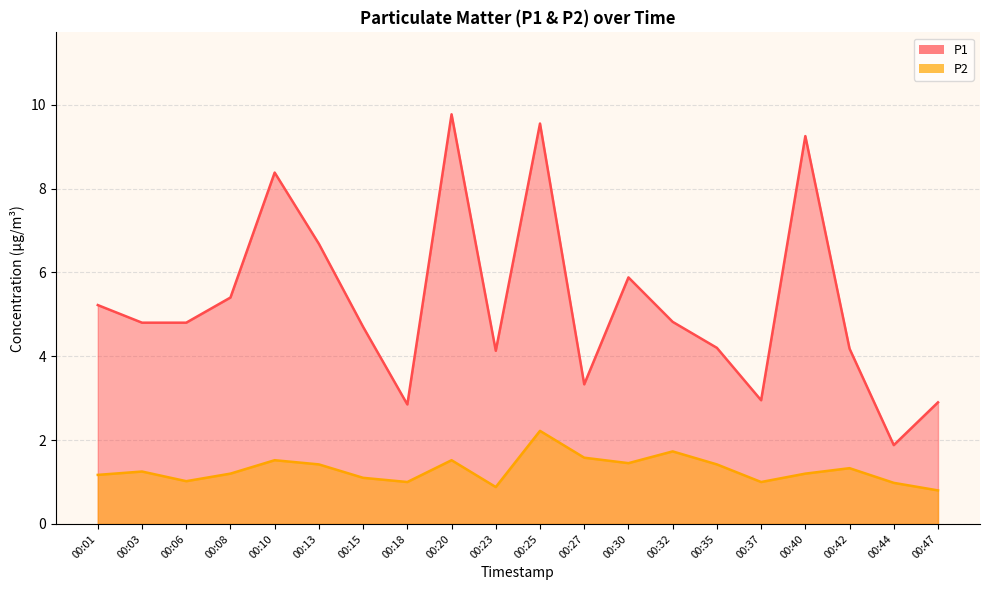

What is the difference between the maximum and second lowest values in the P2 series?

1.3